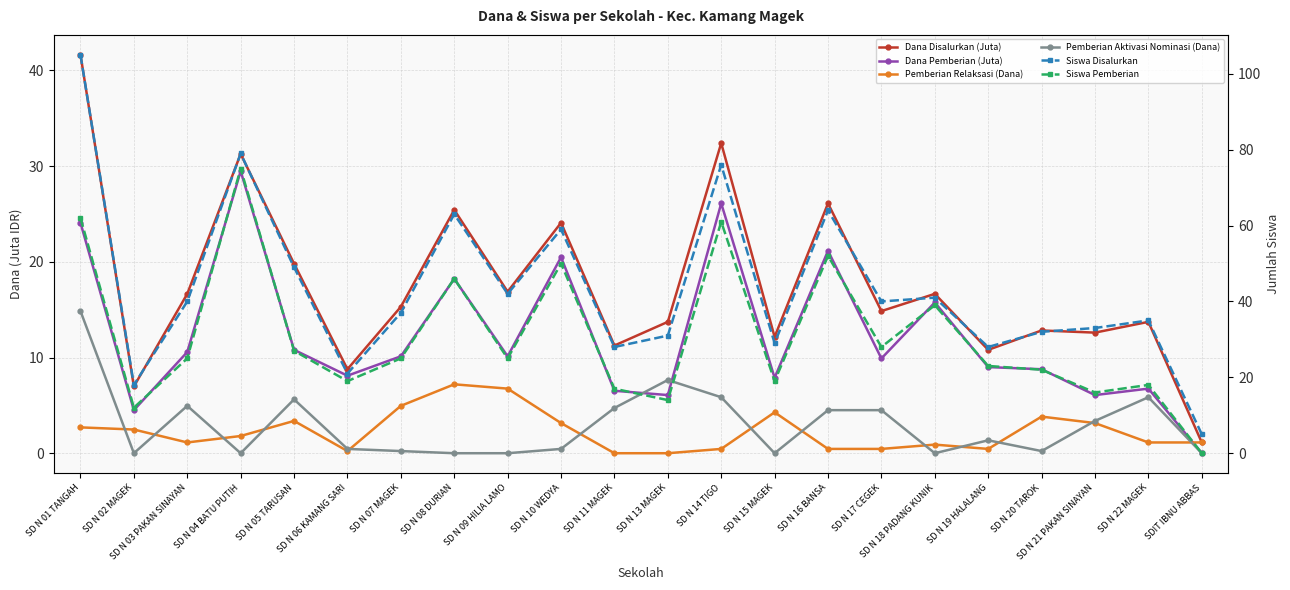

What is the sum of all Pemberian Relaksasi (Dana) values?

50.0